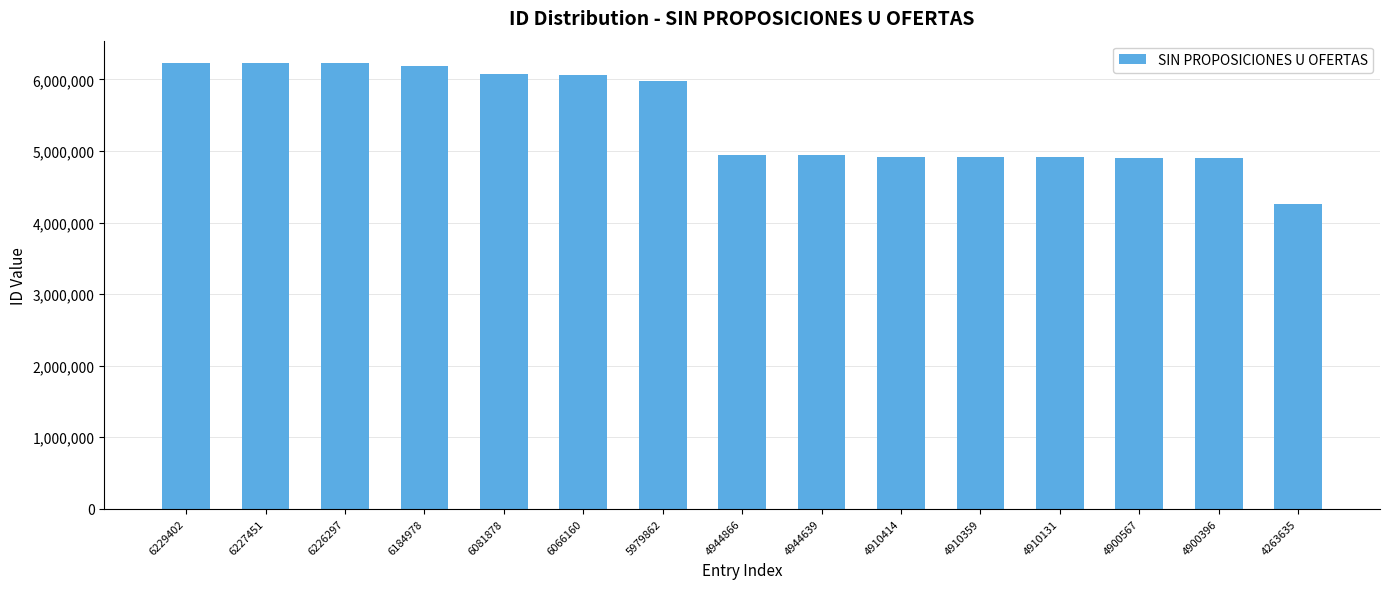

How many bars are there in total?

15